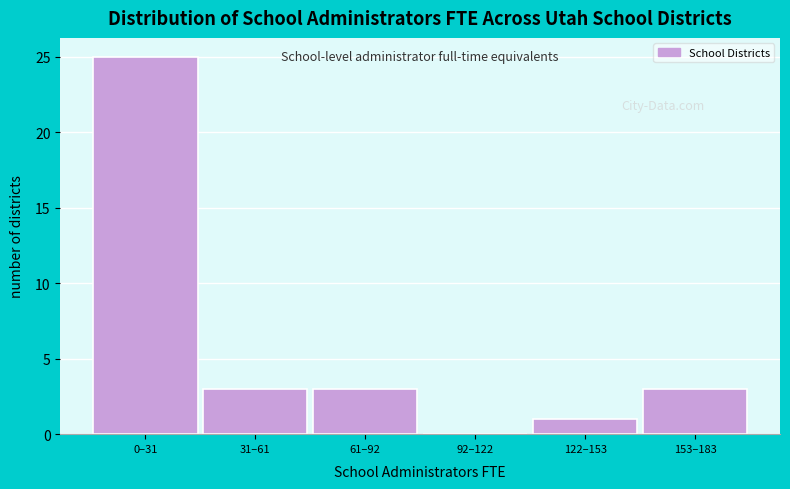

Reading left to right, transcribe all the data shown in this chart.

0–31=25	31–61=3	61–92=3	92–122=0	122–153=1	153–183=3